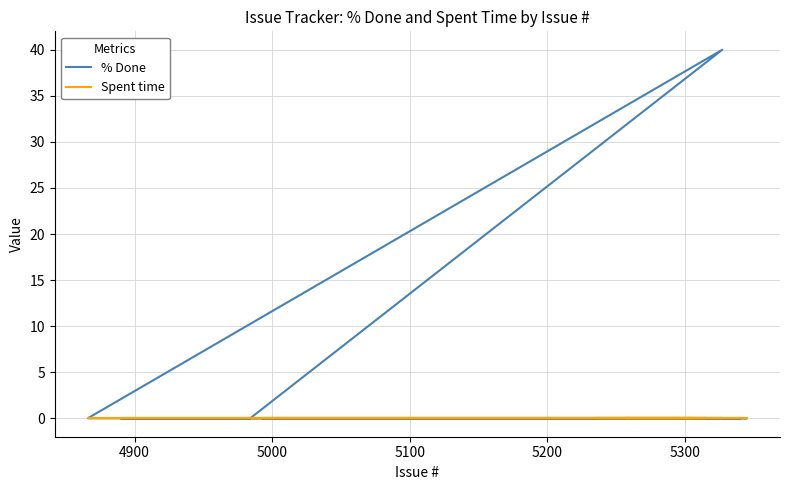

True or false: % Done and Spent time cross at least once.

False